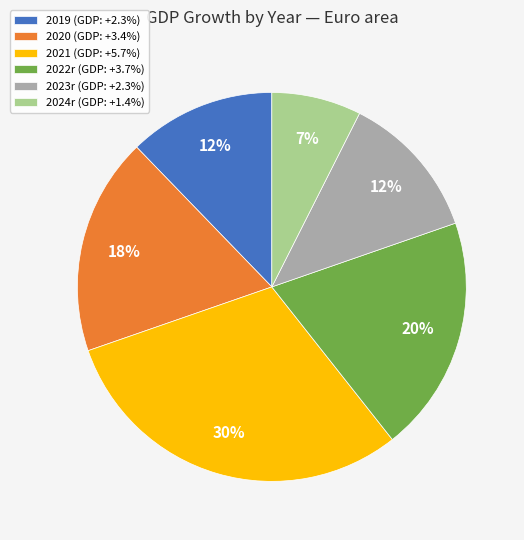

To the nearest percent, what is the difference between the largest and smallest slice percentages?

23%